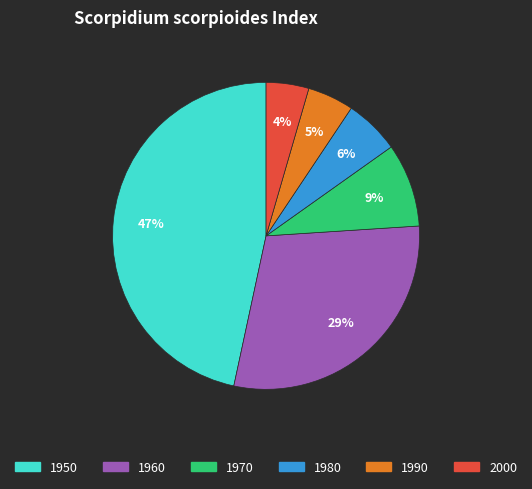

What is the largest slice in the pie chart?

1950